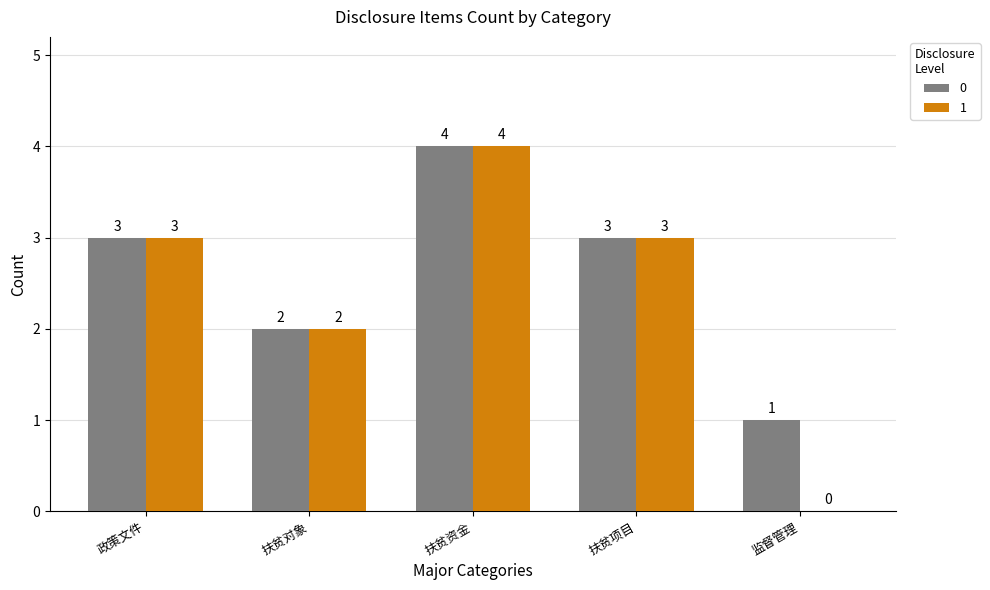

Which category has the highest value across all series?

扶贫资金